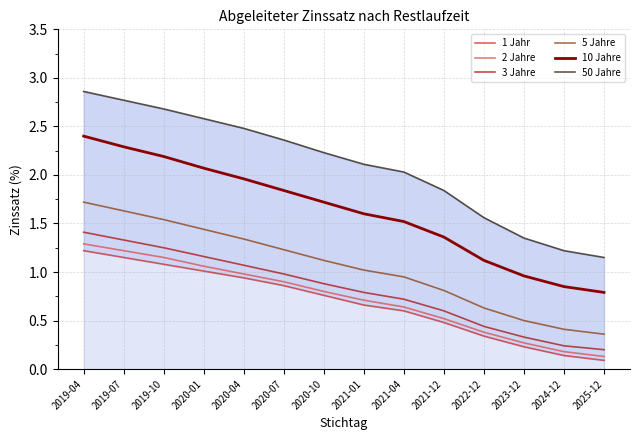

At 2024-12, list the series in order from largest to smallest.

50 Jahre, 10 Jahre, 5 Jahre, 3 Jahre, 2 Jahre, 1 Jahr